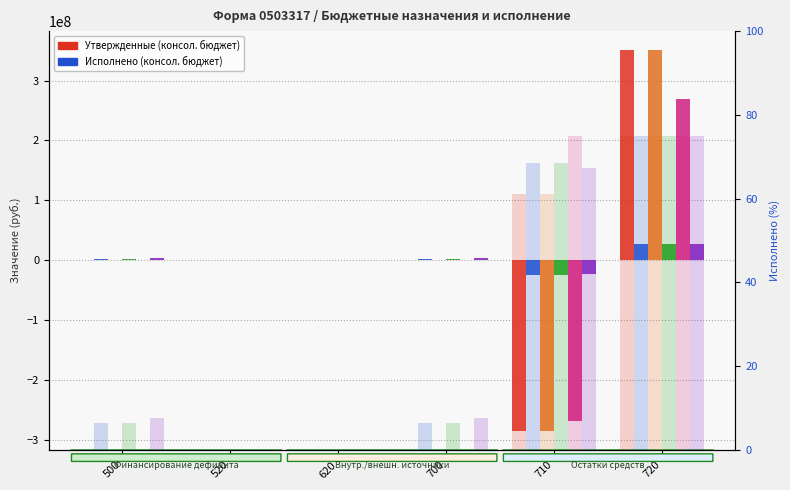

What is the value of the Утвержденные (консол. бюджет) bar at the 5th from the left?

-285706270.2